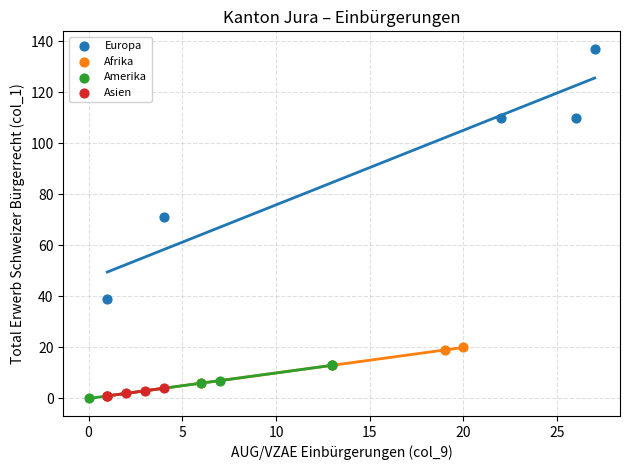

Which series contains the highest Y value?

Europa